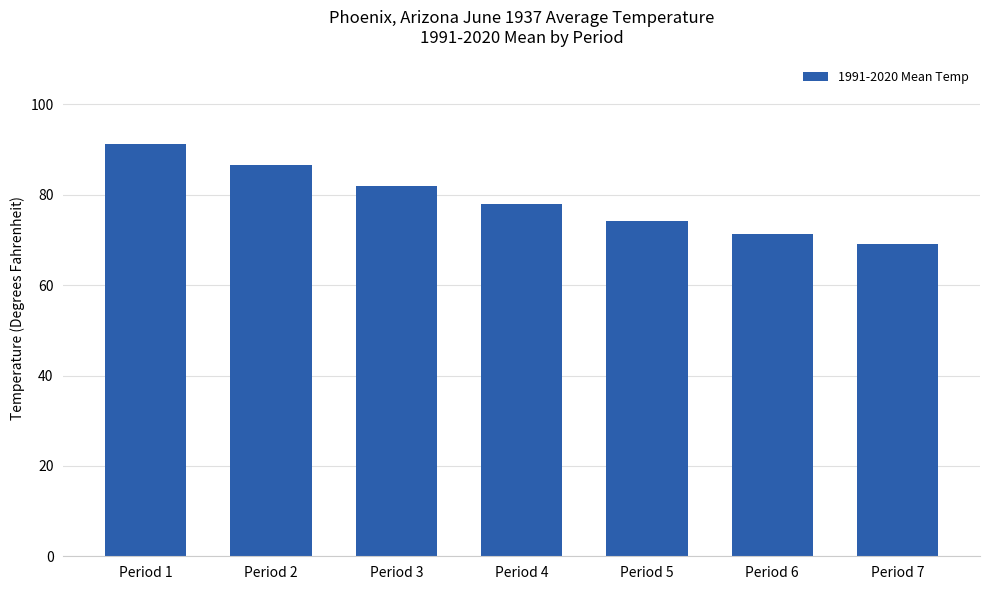

Reading left to right, list all the values displayed in this chart.

Period 1=91.3	Period 2=86.5	Period 3=82.0	Period 4=78.0	Period 5=74.3	Period 6=71.4	Period 7=69.1